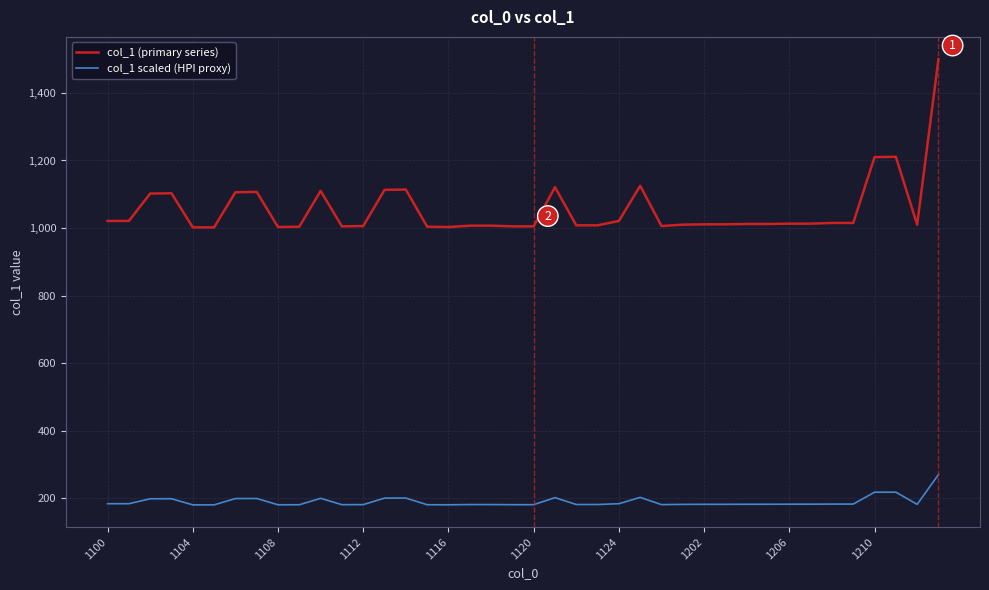

What is the minimum value for col_1 scaled (HPI proxy)?

180.4